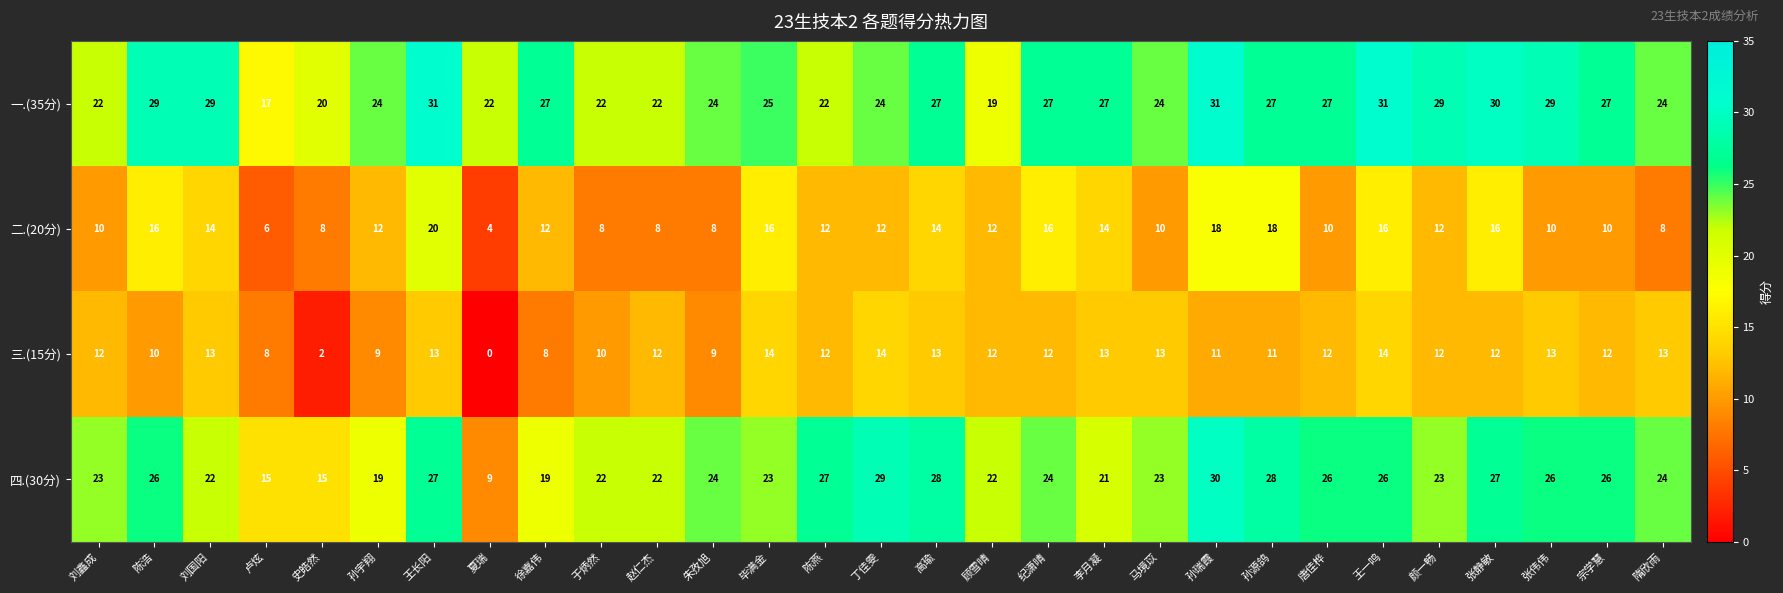

What is the sum of all 四.(30分) values?

676